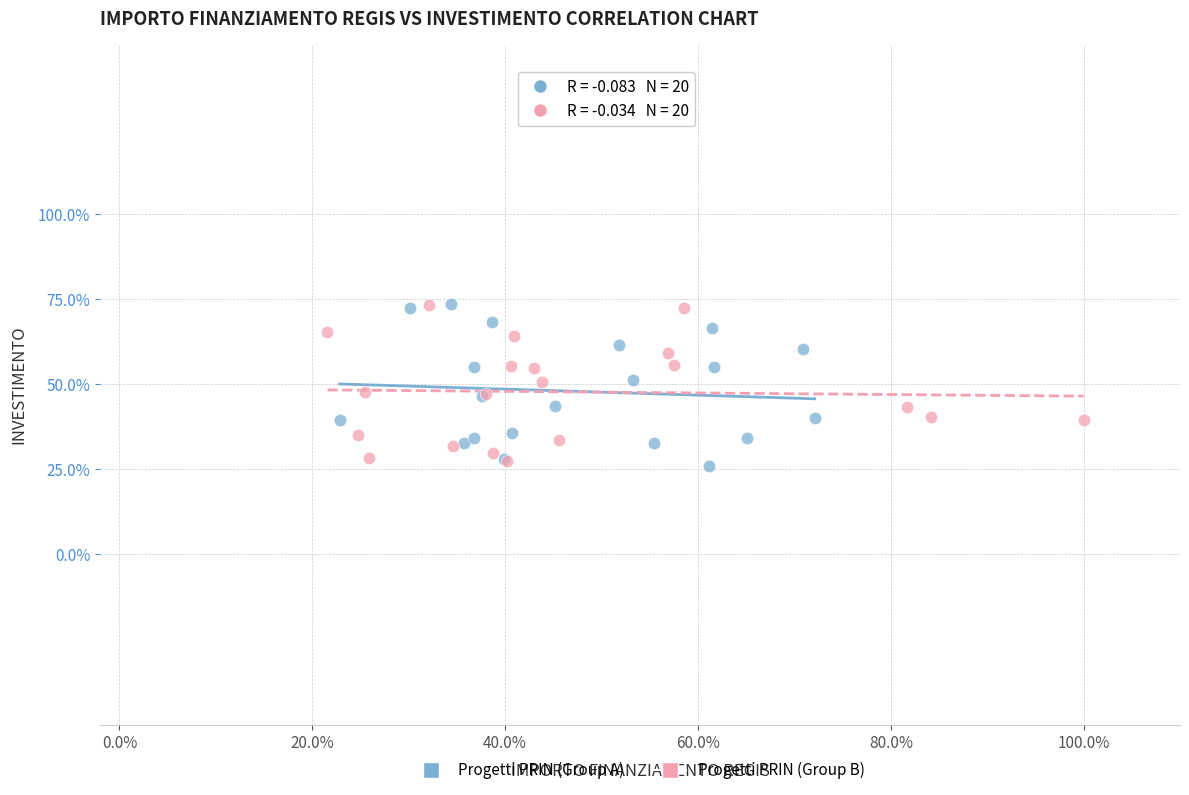

What are all the series names shown in the legend?

Progetti PRIN (Group A), Progetti PRIN (Group B)